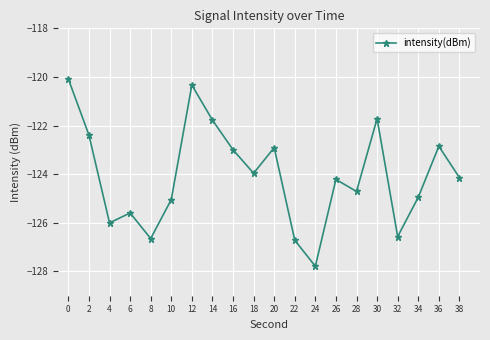

What is the minimum value shown in the chart?

-127.8